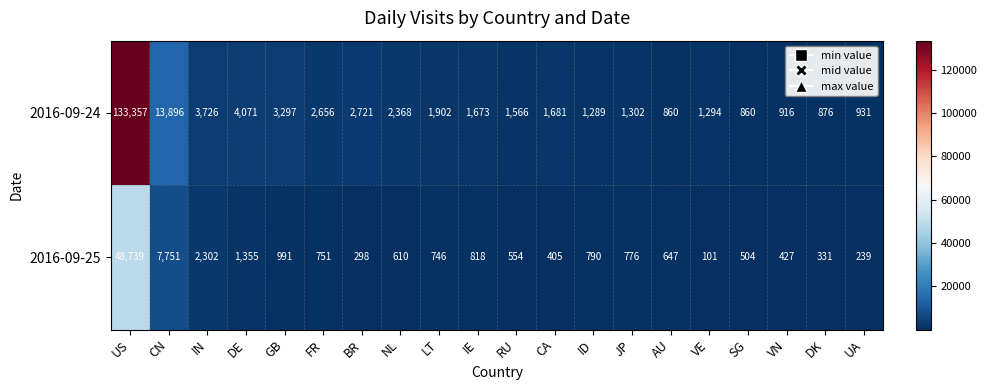

Between IE and AU, which series saw the biggest shift?

2016-09-24